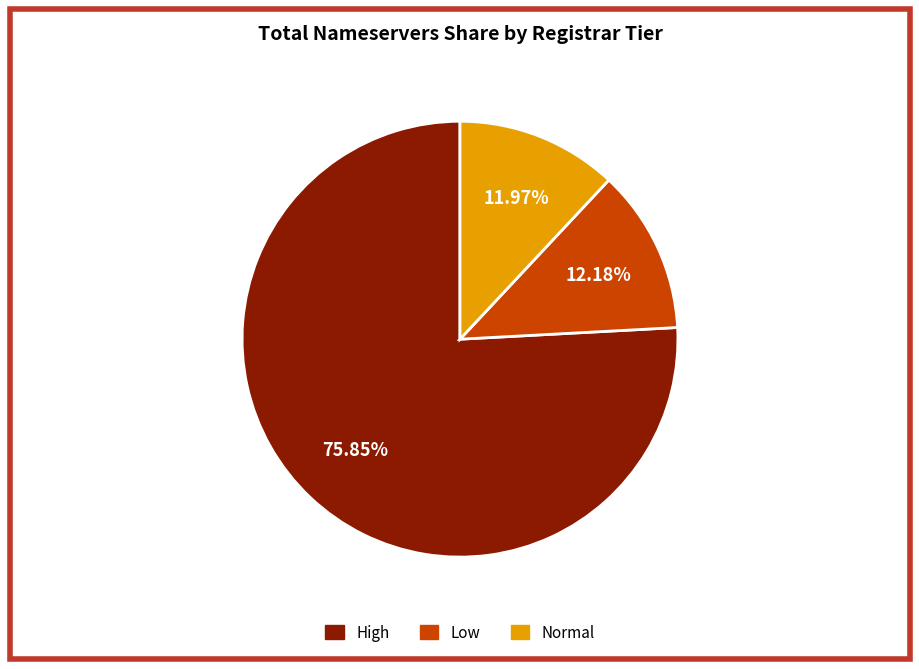

Does any single category account for the majority?

Yes